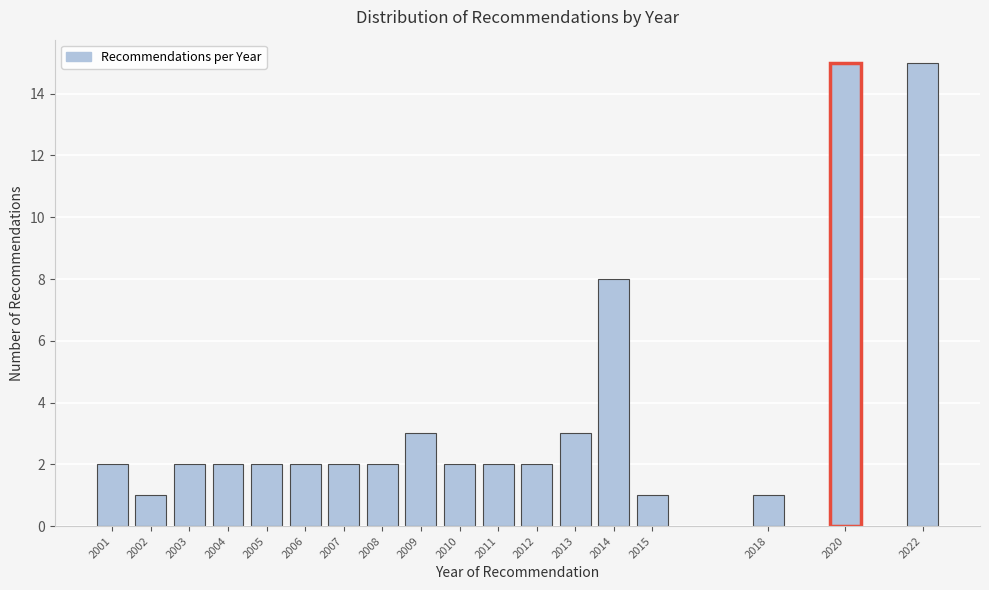

Reading left to right, list all the values displayed in this chart.

2	1	2	2	2	2	2	2	3	2	2	2	3	8	1	1	15	15